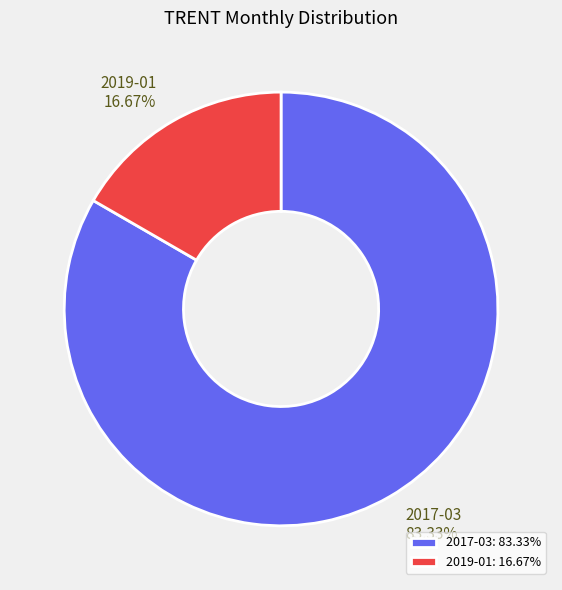

To the nearest percent, what is the combined percentage of 2019-01 and 2017-03?

100%